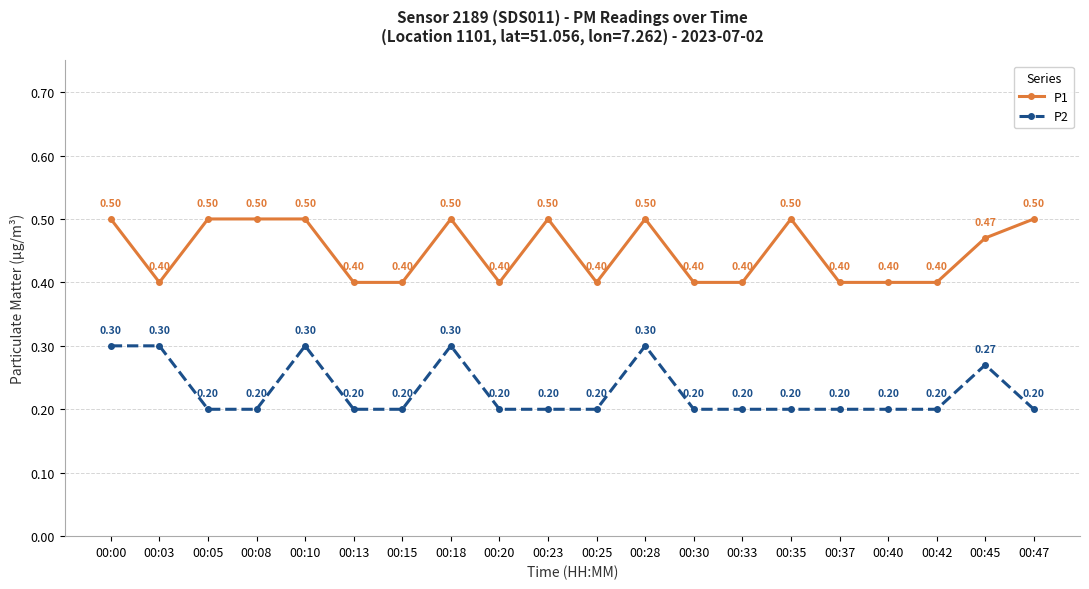

Is the value of P1 at 00:30 greater than the value of P2 at 00:45?

Yes